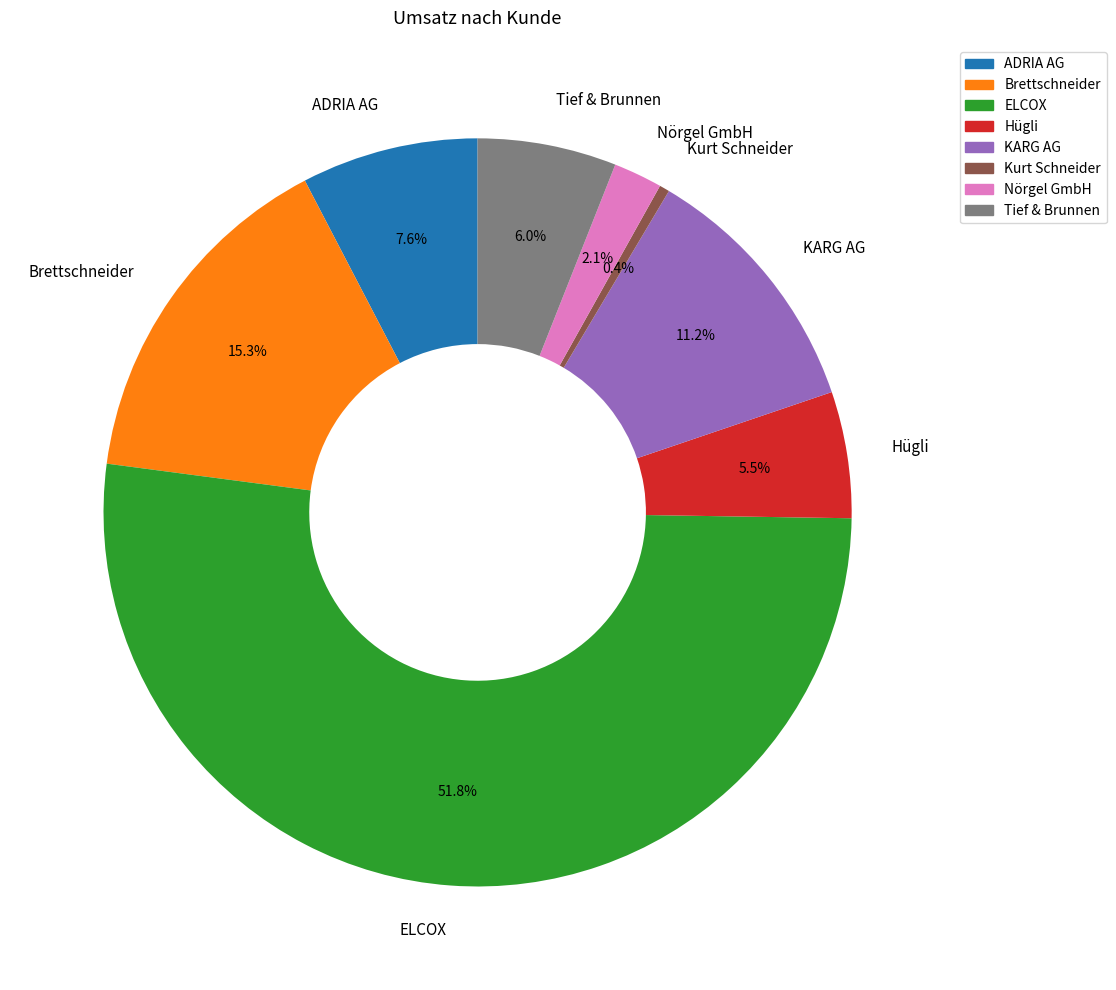

Which has a higher value, ELCOX or Tief & Brunnen?

ELCOX